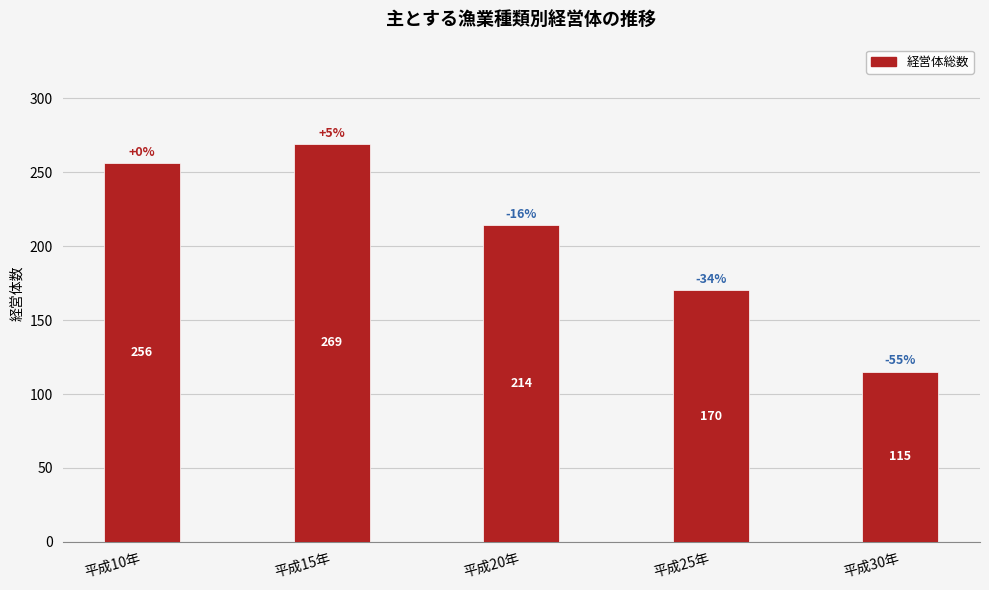

What is the label of the 5th bar from the right?

平成10年